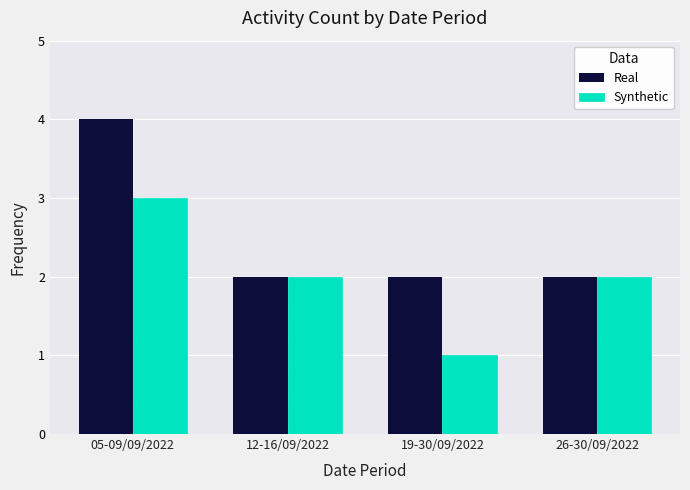

What is the greatest value displayed?

4